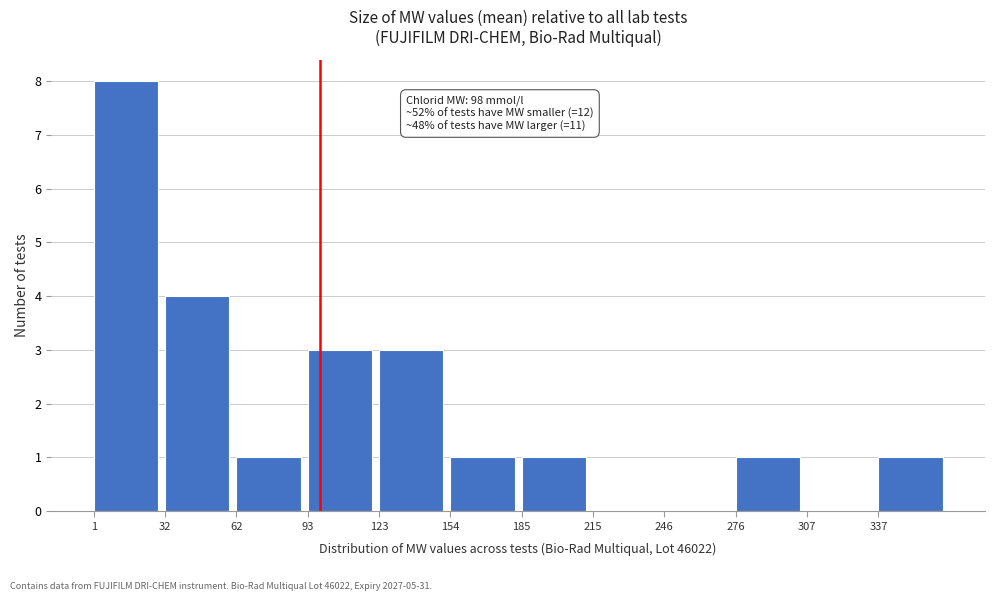

Which range on the x-axis has the tallest bar?

0 to 30